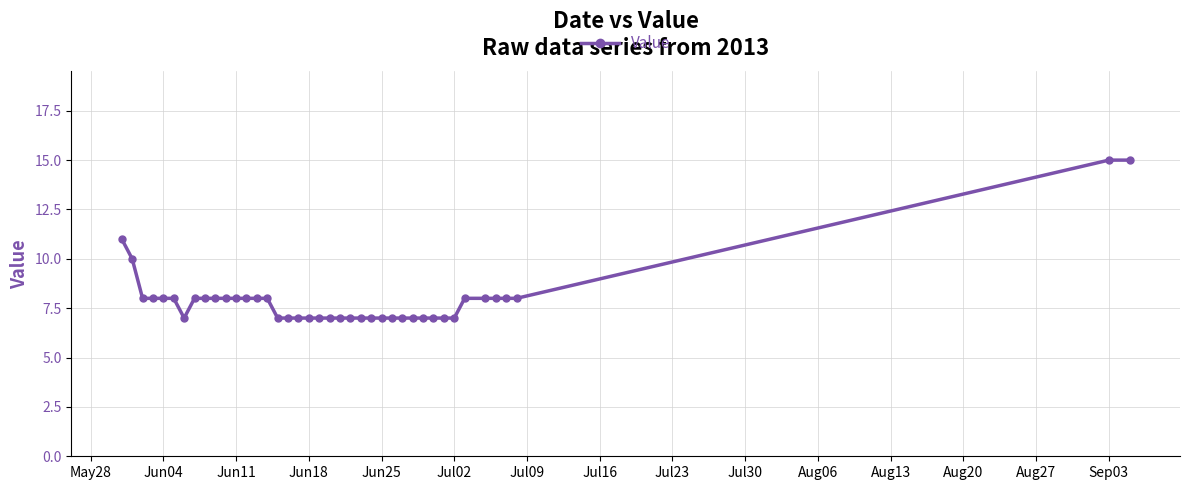

What is the greatest value displayed?

15